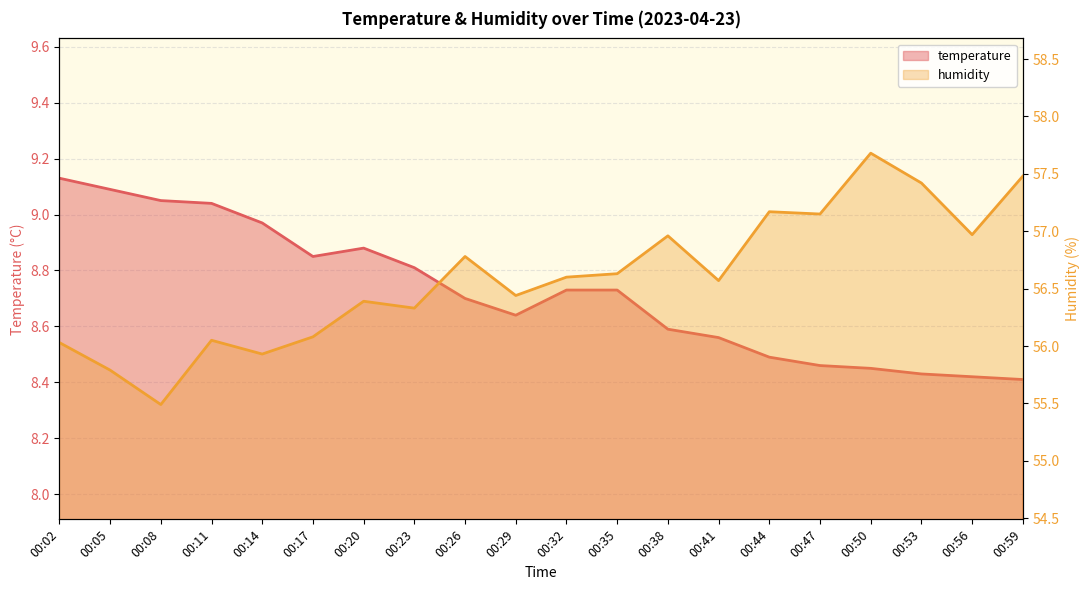

Count the number of categories in the chart.

20